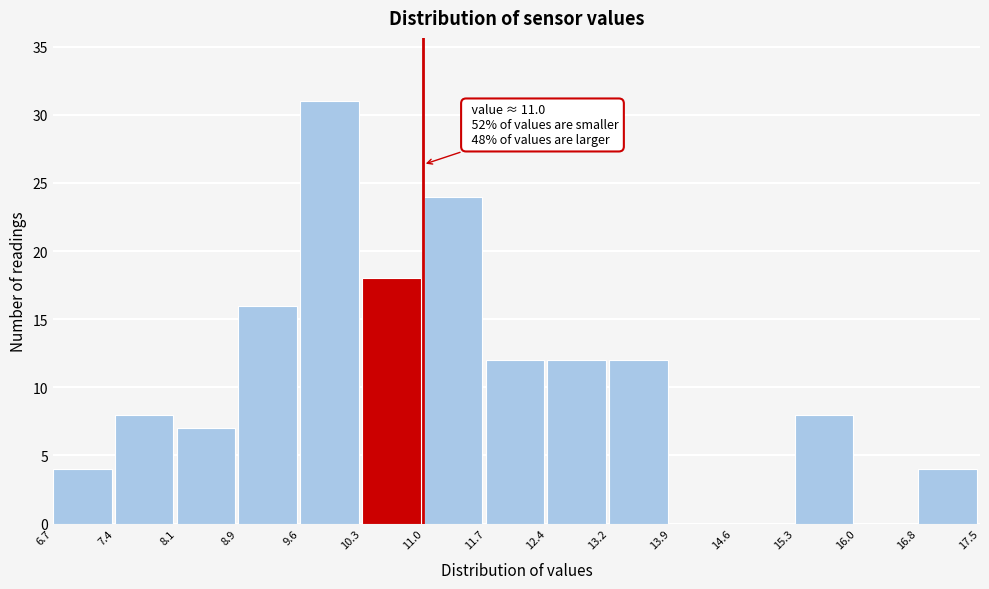

Over which range of the x-axis is the bar tallest?

9.6 to 10.3